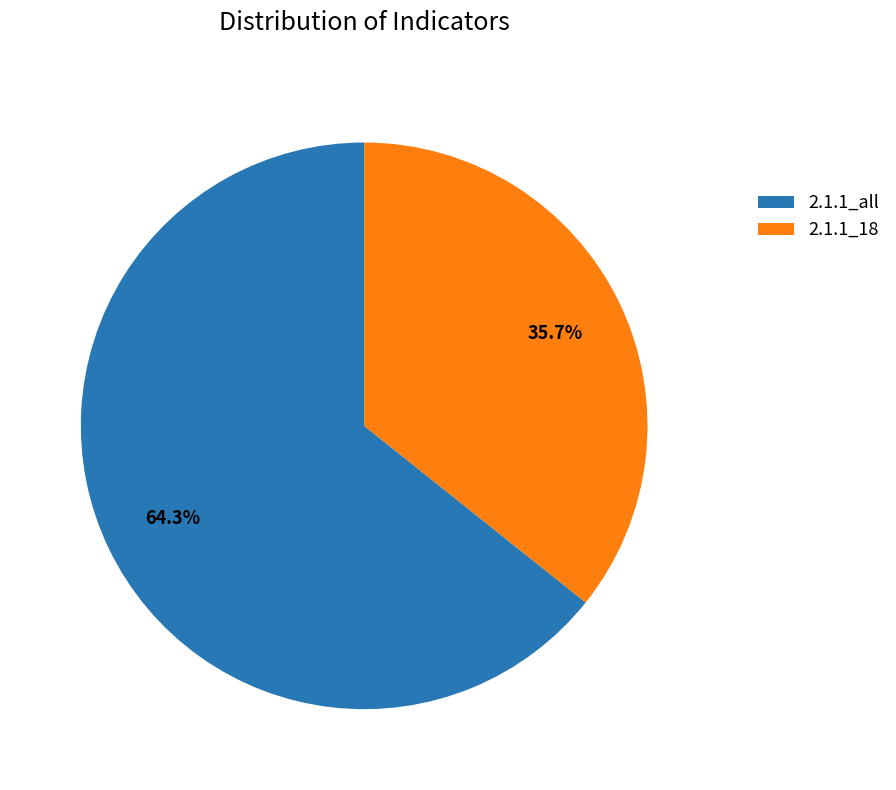

To the nearest percent, what is the difference between the largest and smallest slice percentages?

29%